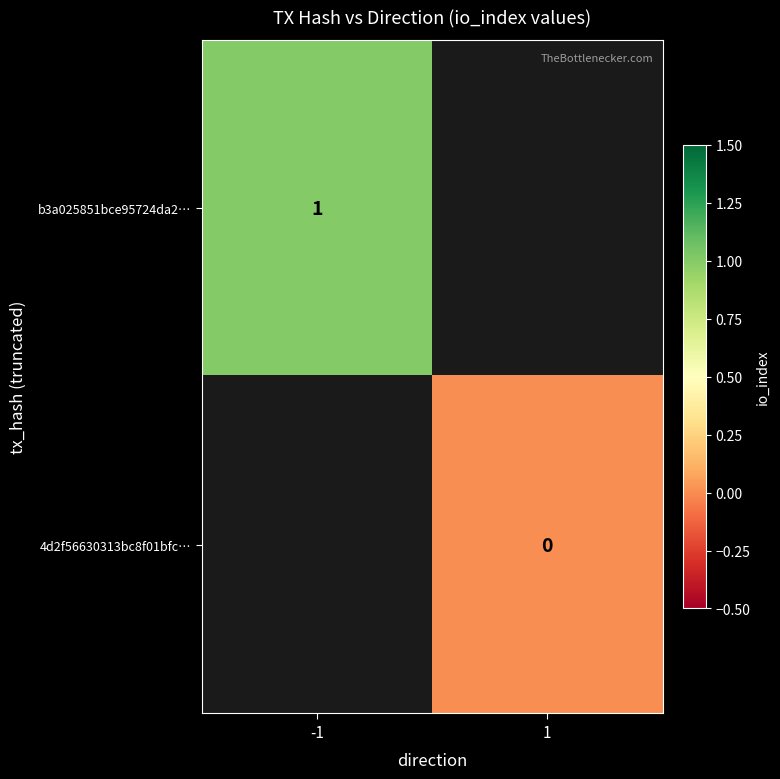

Is it true that b3a025851bce95724da2… equals 2 at -1?

False